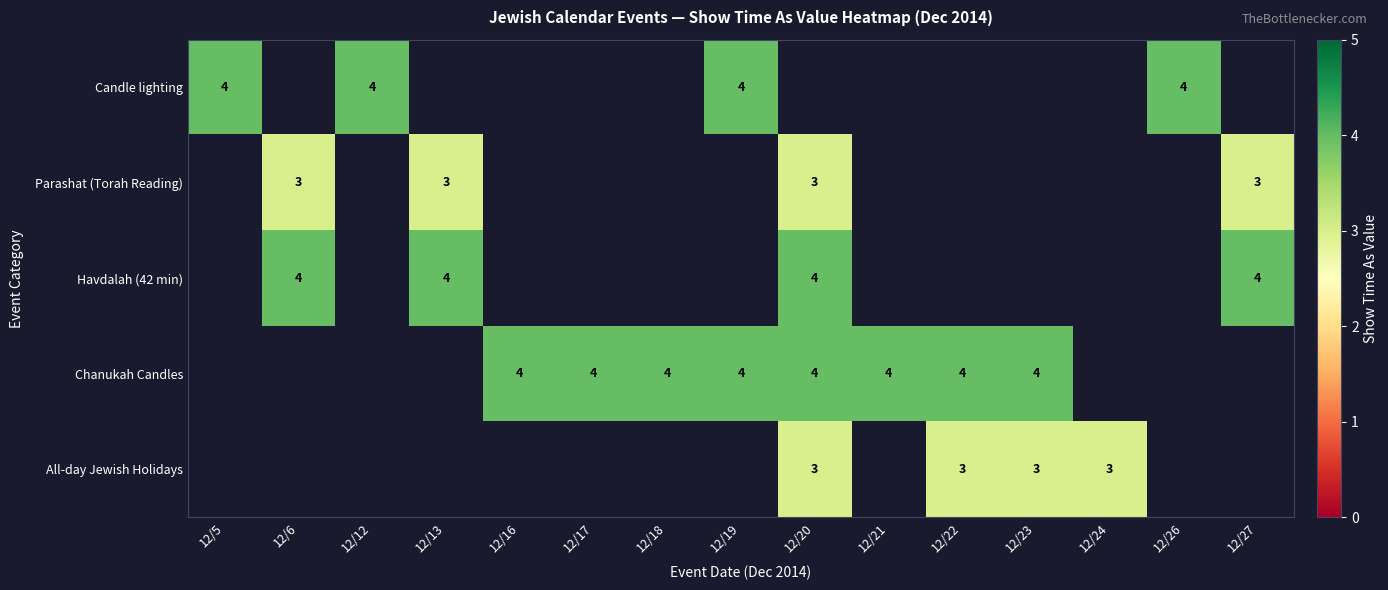

True or false: Chanukah Candles has a value of 2 at 12/18.

False